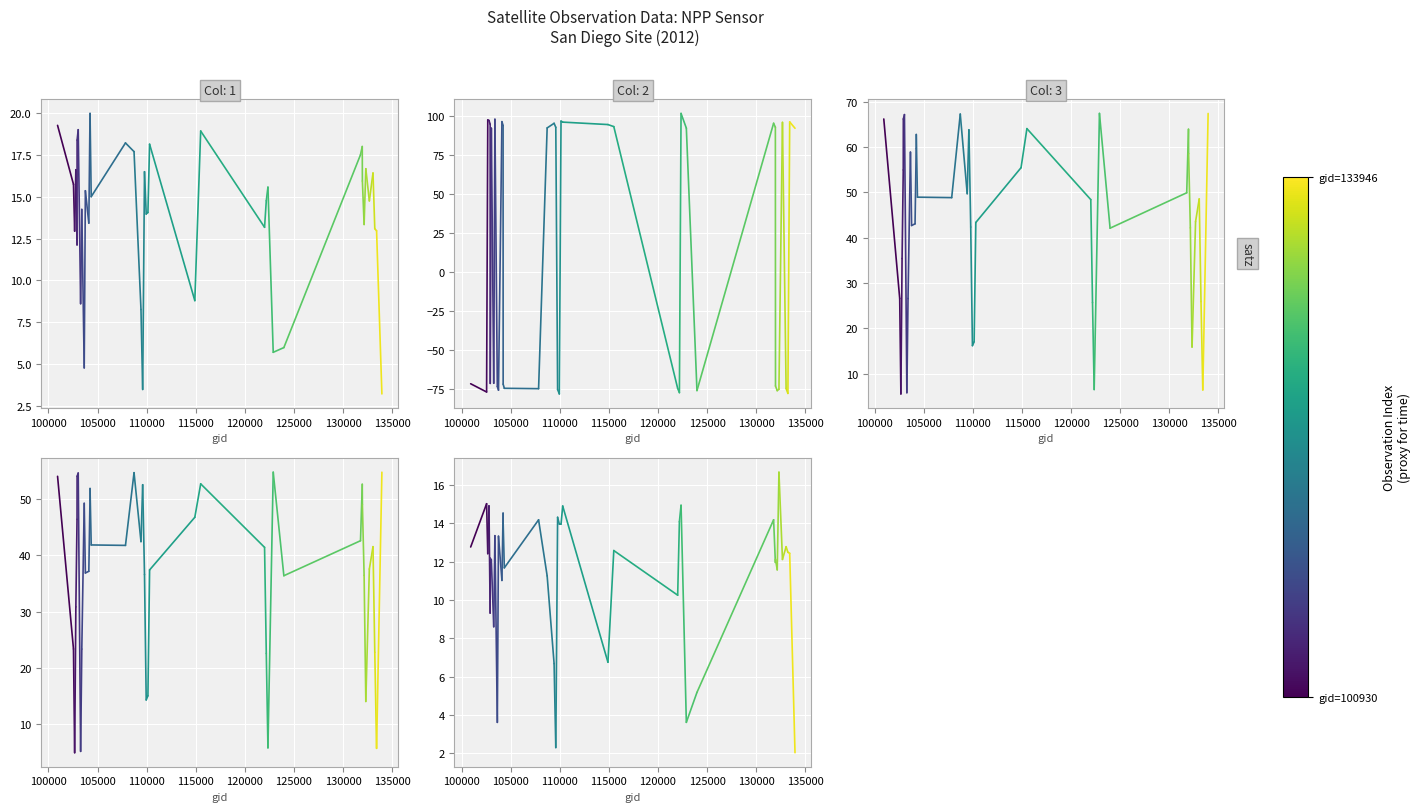

The dnbrad series shows 27.7 at 95000. True or false?

False